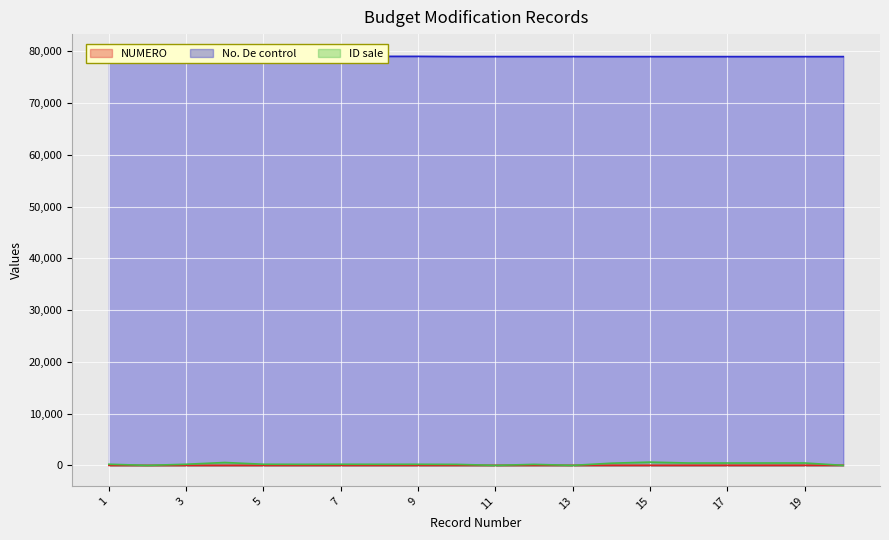

True or false: No. De control has a value of 33110 at 11.

False